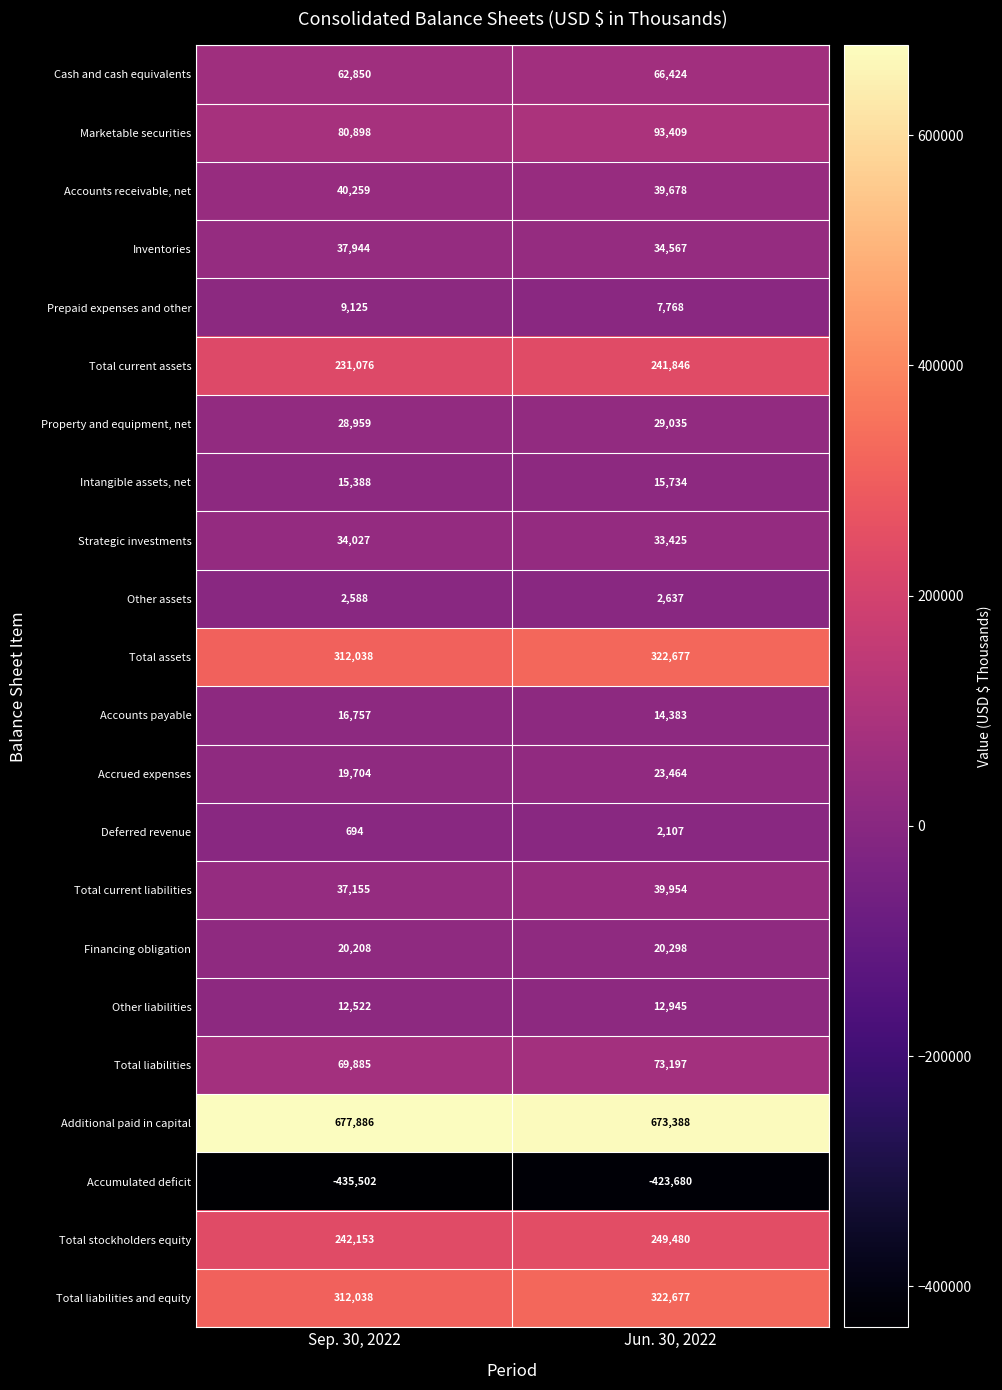

True or false: Accrued expenses has a value of 19704 at Sep. 30, 2022.

True